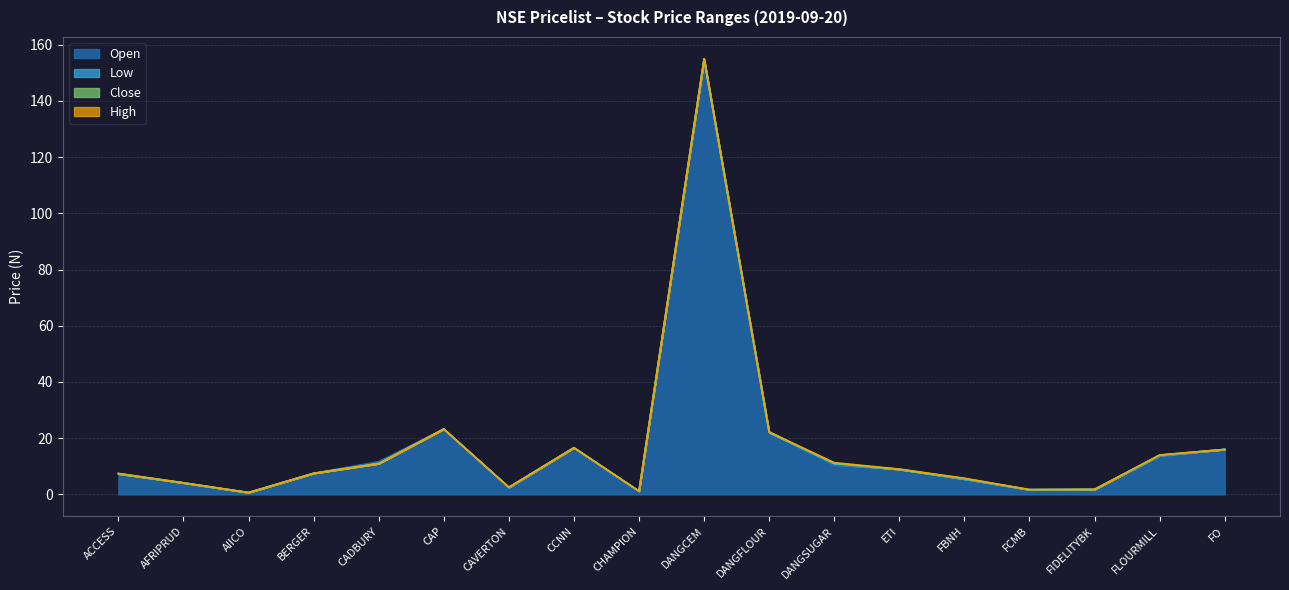

What is the sum of the Low values at CAVERTON and FO?

18.5